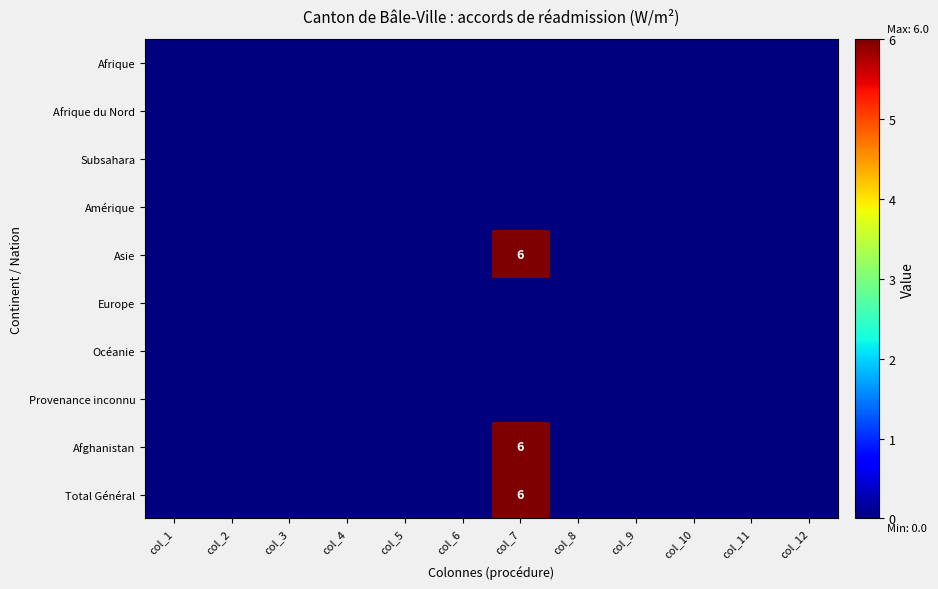

True or false: Provenance inconnu has a value of 0 at col_4.

True